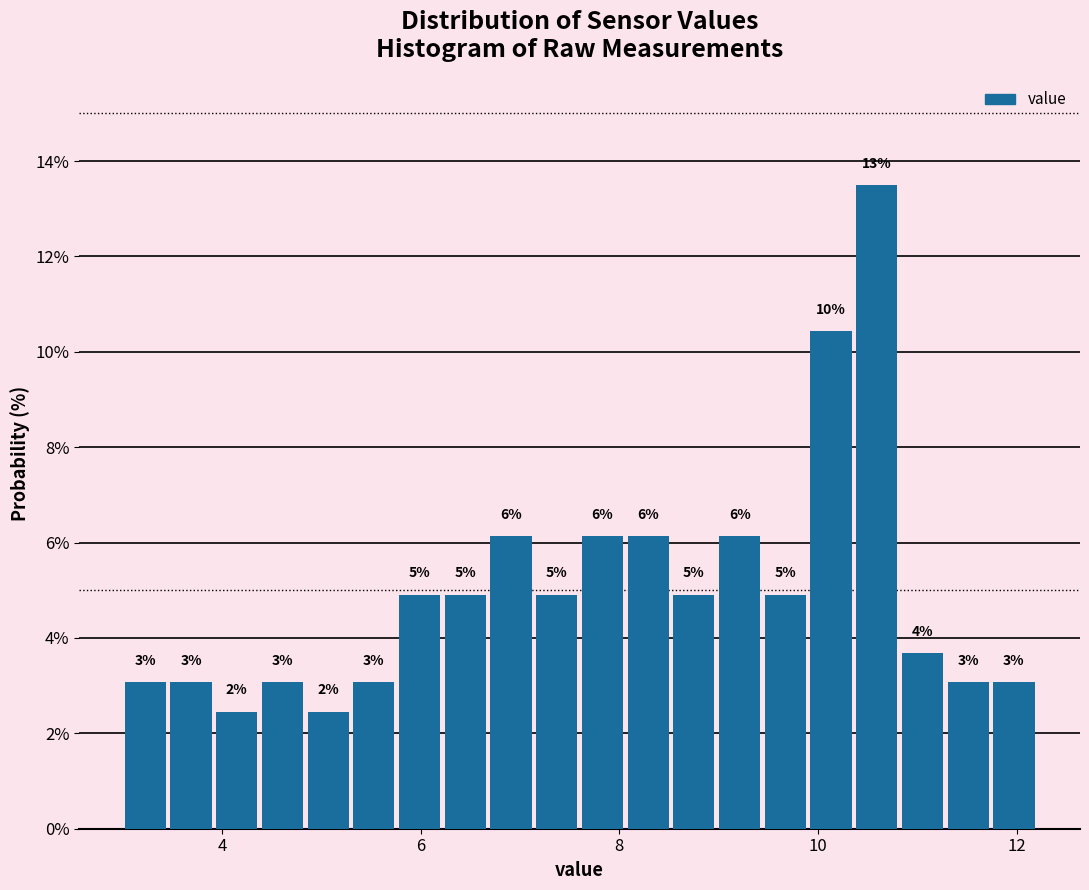

Read against the x-axis, roughly where is the centre of the tallest bar?

10.6